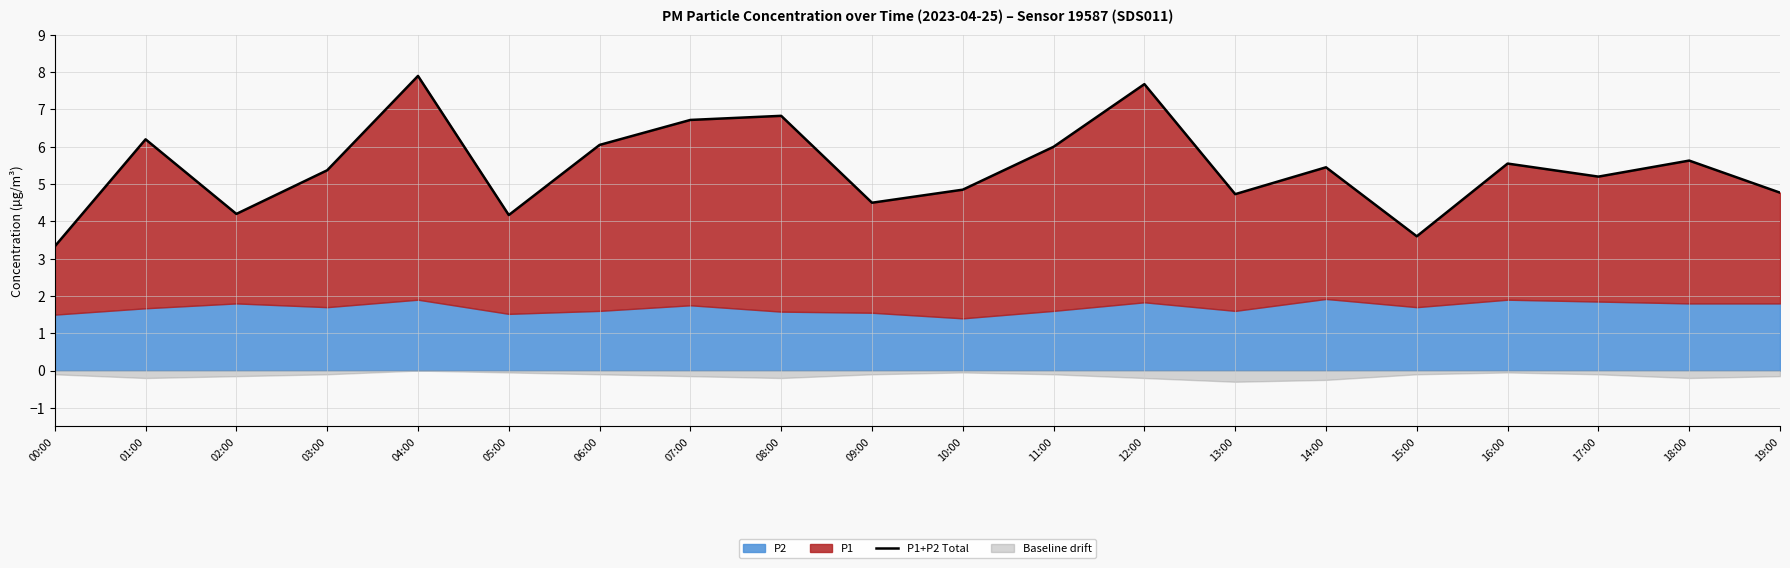

At which category does the data reach its first local peak?

01:00